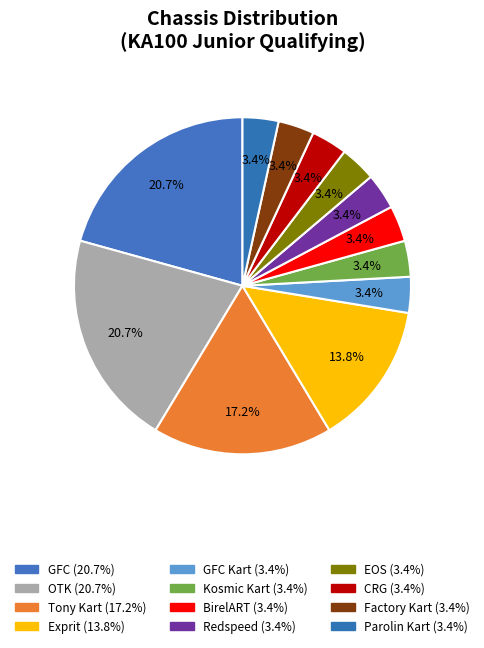

How many slices are in this pie chart?

12